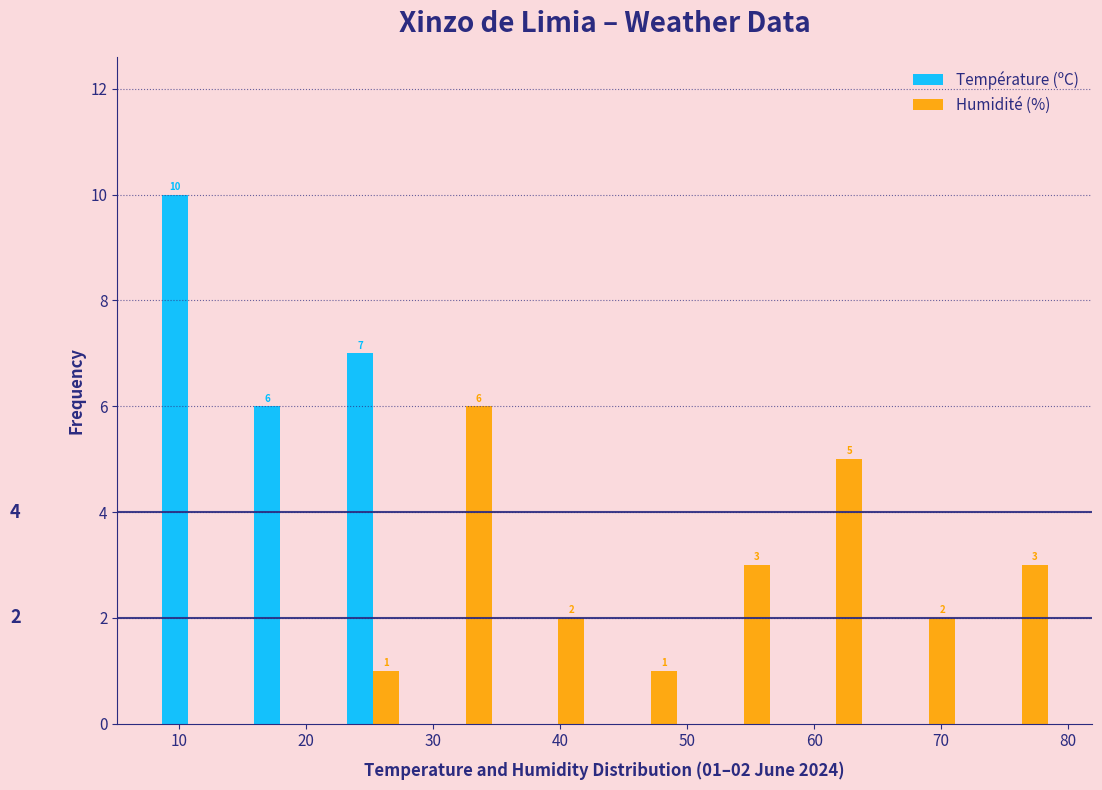

In the Humidité (%) series, which range on the x-axis has the tallest bar?

28.9 to 36.2